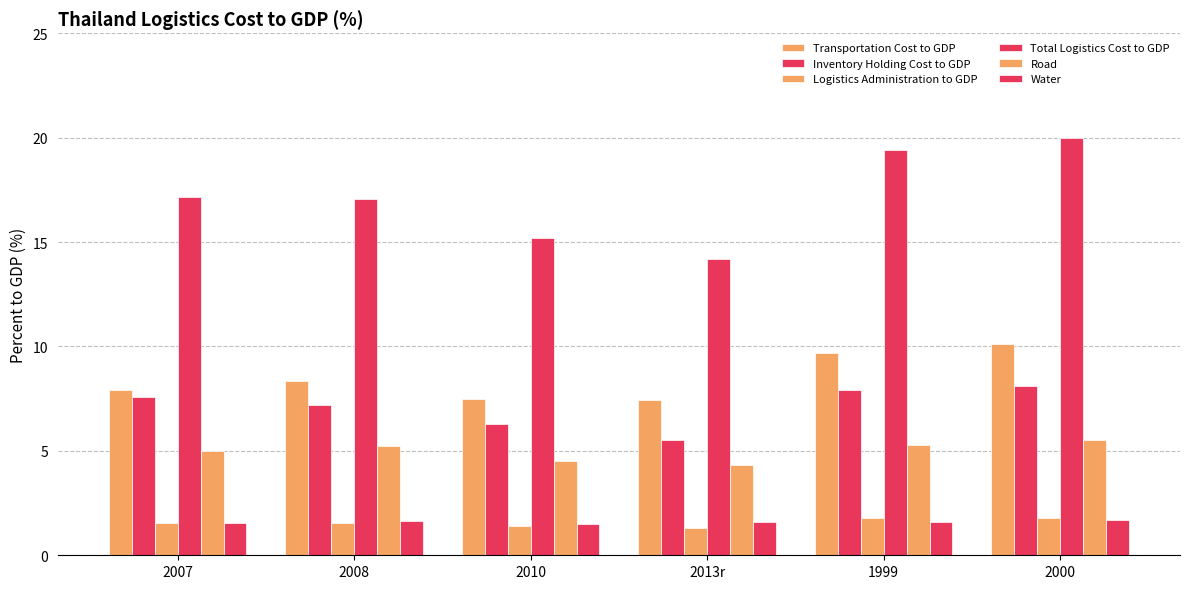

How many Water values are between 1 and 2?

6